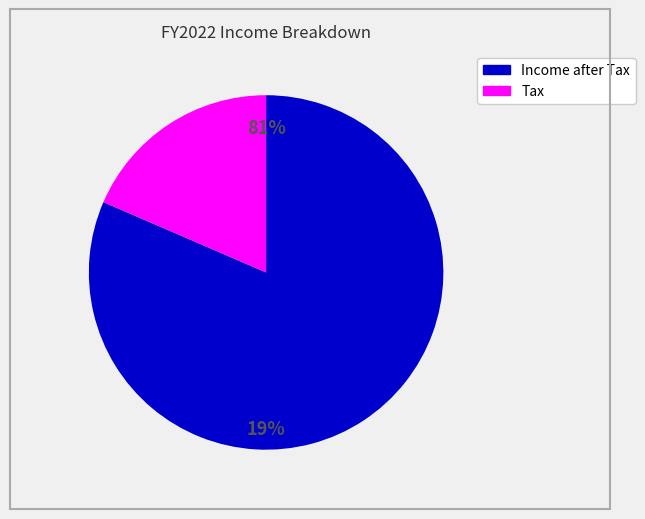

Is the sum of Tax and Income after Tax greater than half?

Yes